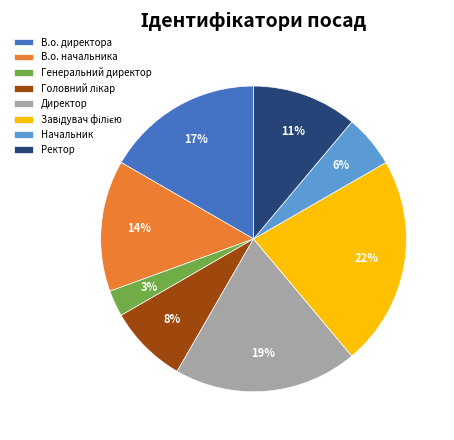

To the nearest percent, what is the difference between the largest and smallest slice percentages?

19%